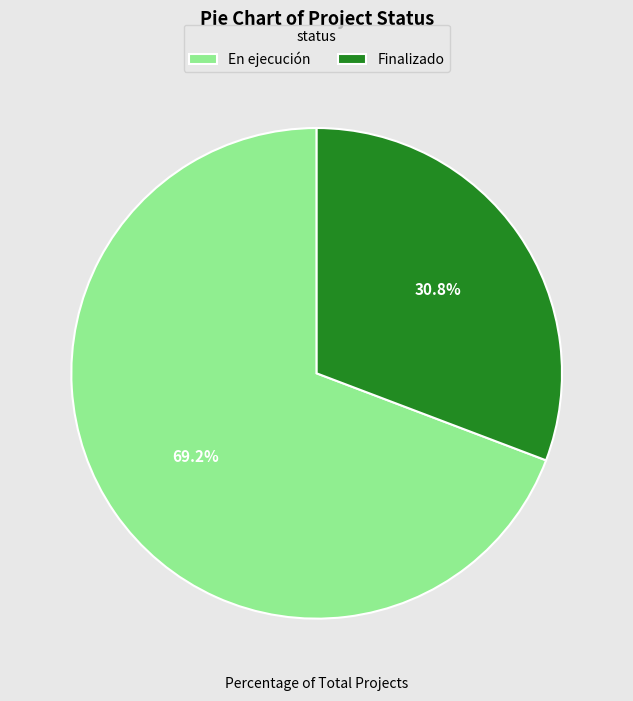

Count the number of slices in the pie.

2